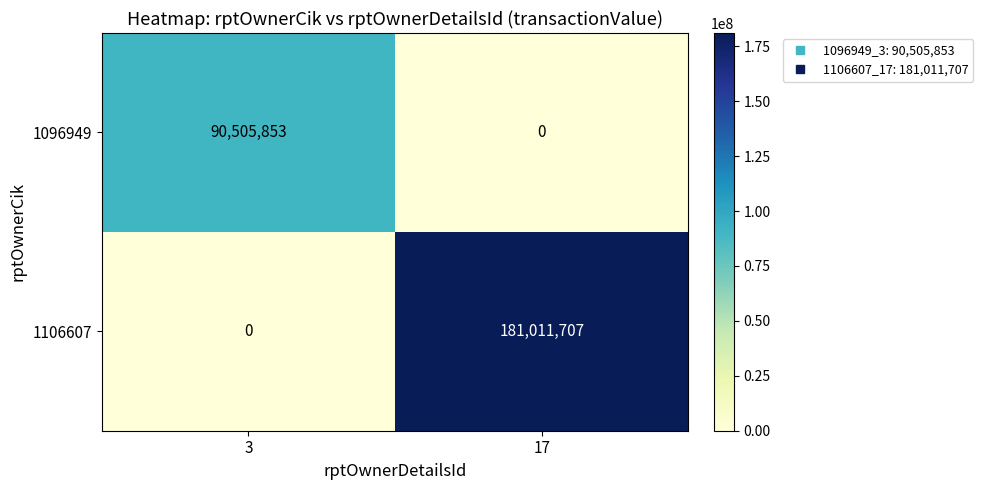

True or false: 1106607 has a value of 0 at 3.

True